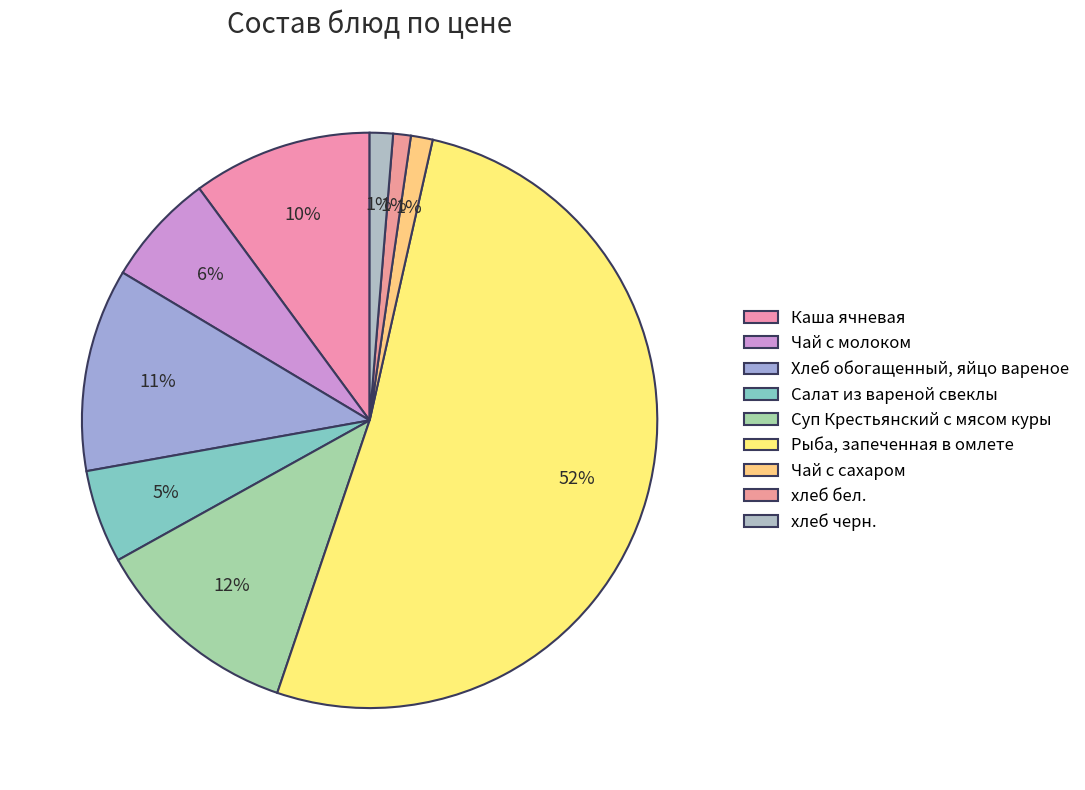

Count the number of slices in the pie.

9